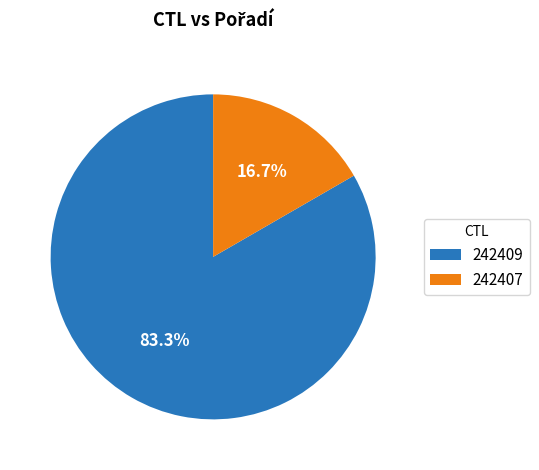

Which category has the smallest portion of the pie?

242407